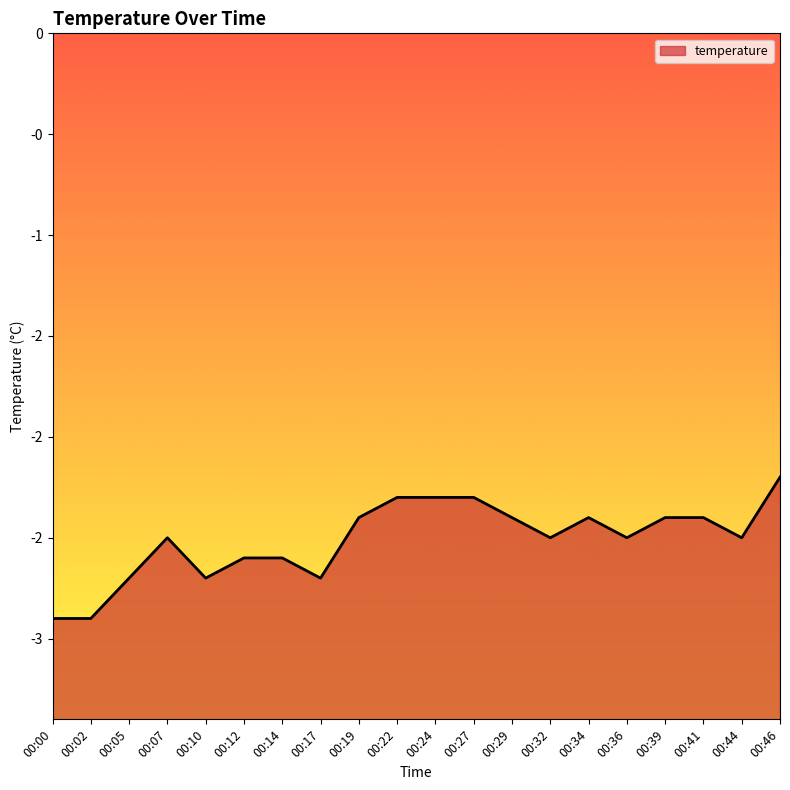

The chart shows a value of -2.9 at 00:02. True or false?

True